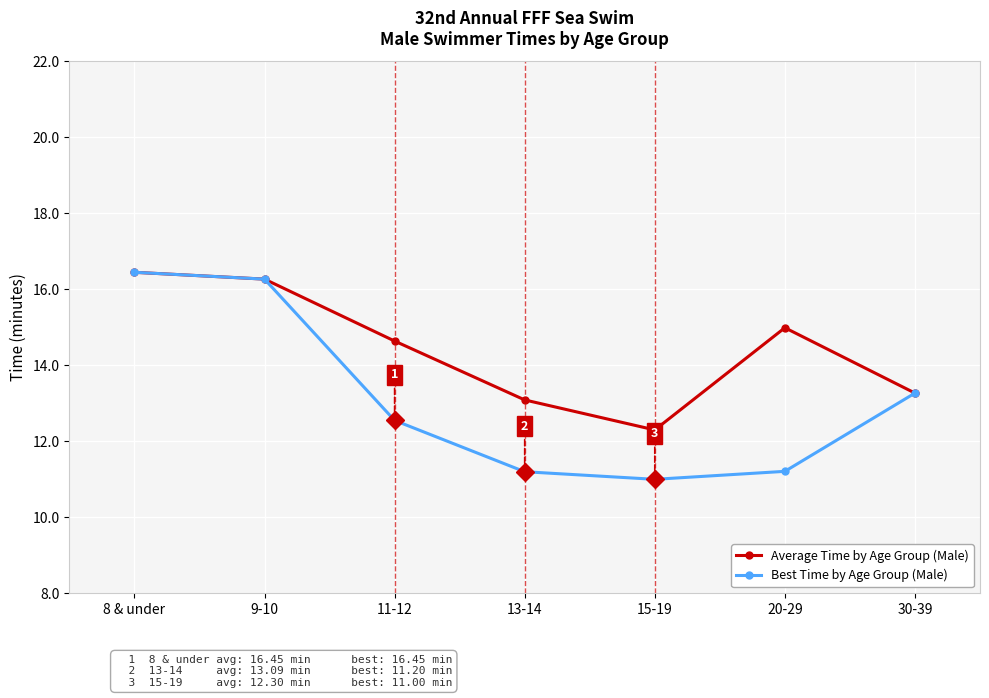

What is the value of the Average Time by Age Group (Male) point at the 4th from the left?

13.1